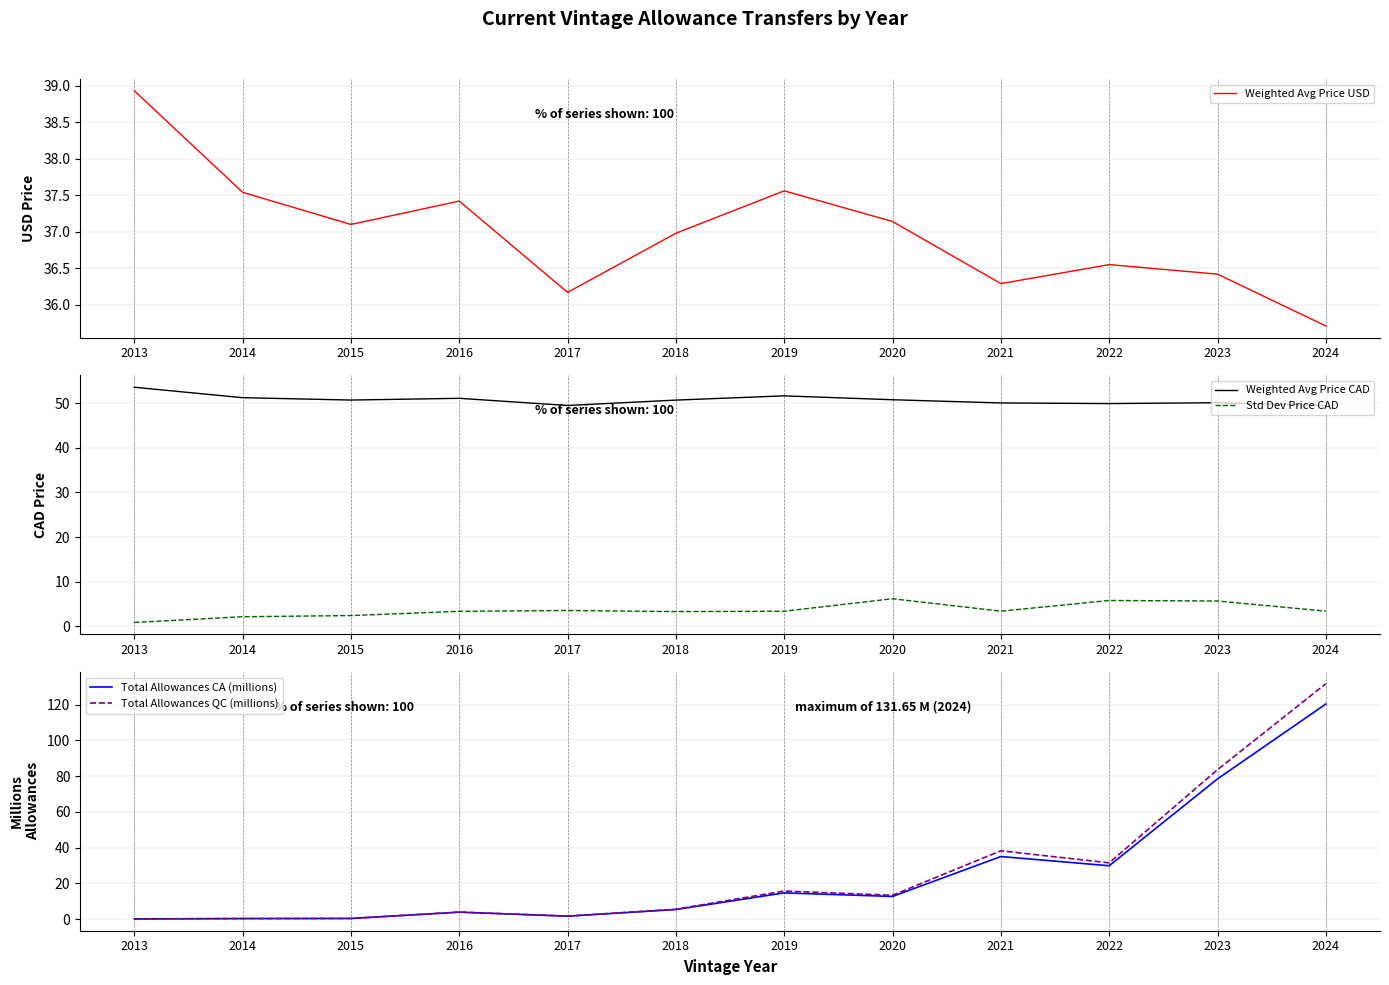

What is the maximum value for Total Allowances QC (millions)?

131.7